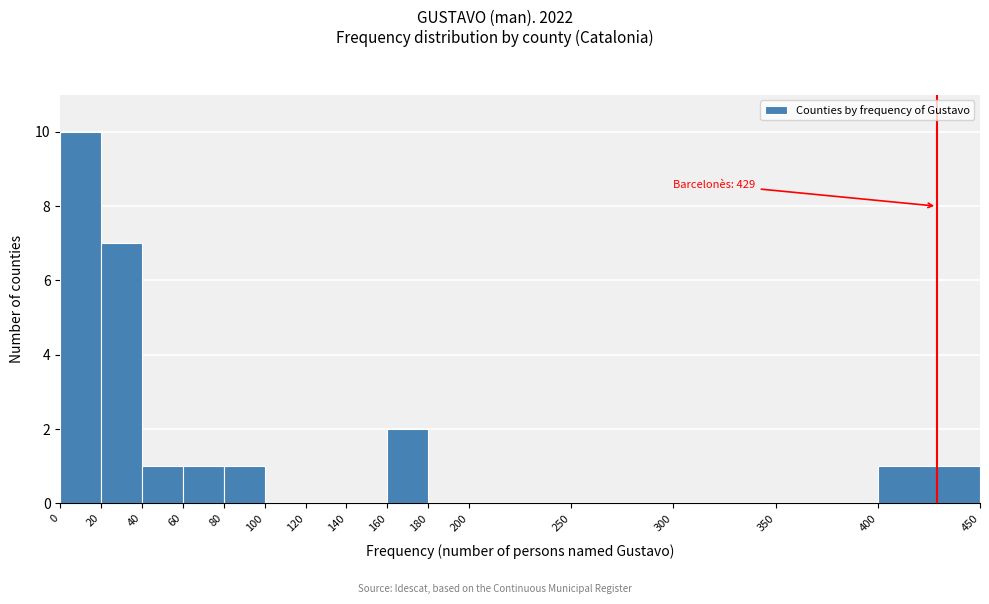

Which range on the x-axis has the tallest bar?

0 to 20